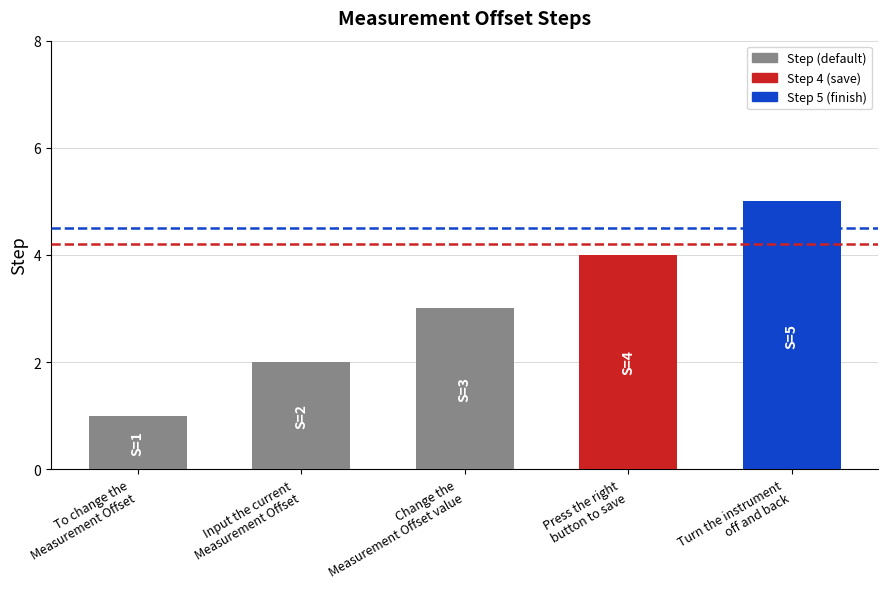

How many series are shown in this chart?

1